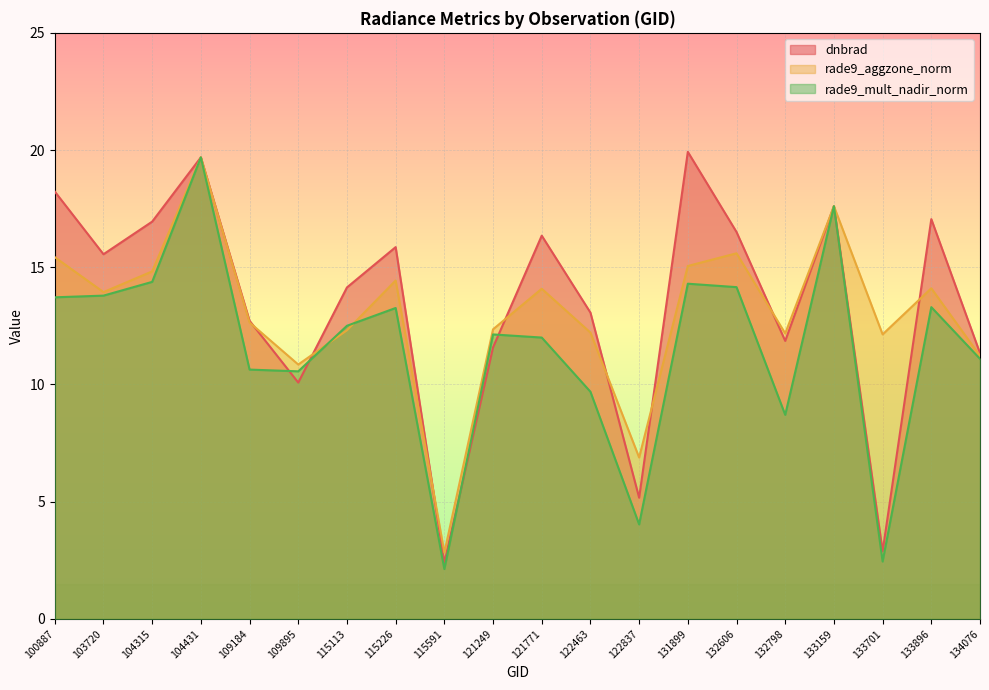

At 133701, list the series in order from largest to smallest.

rade9_aggzone_norm, dnbrad, rade9_mult_nadir_norm